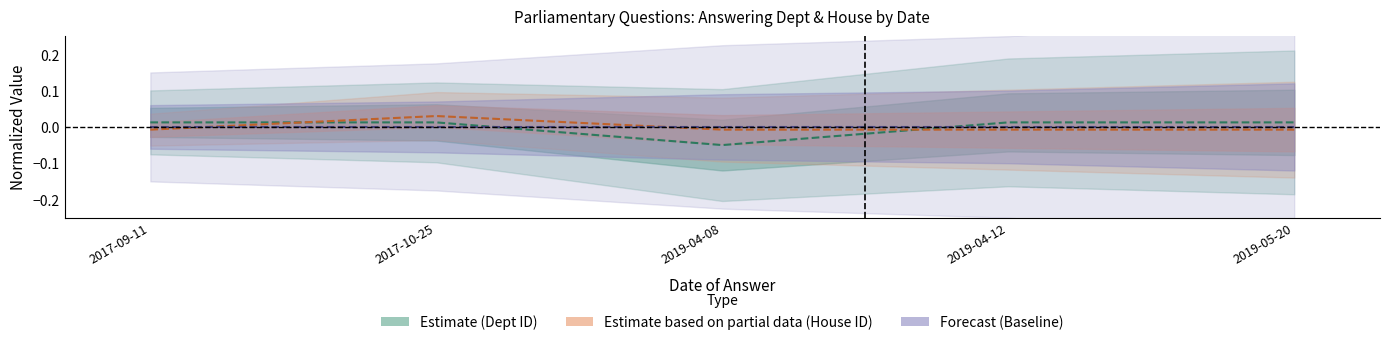

True or false: house id and answering dept id cross at least once.

True